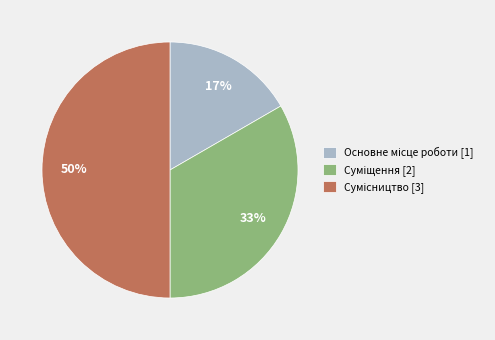

To the nearest percent, what is the average slice percentage?

33%